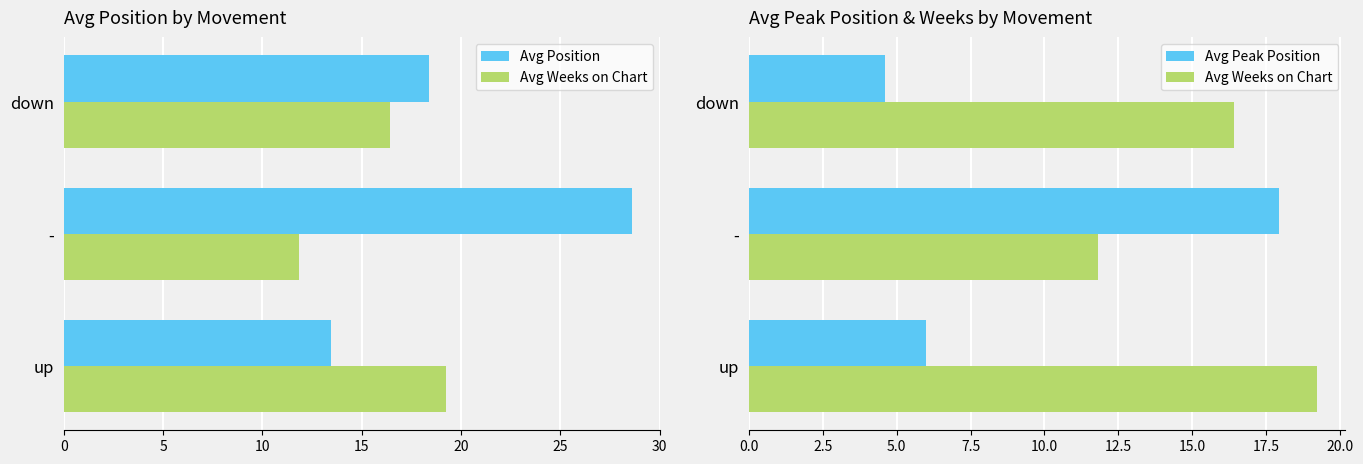

What are all the series names shown in the legend?

Avg Position, Avg Weeks on Chart, Avg Peak Position